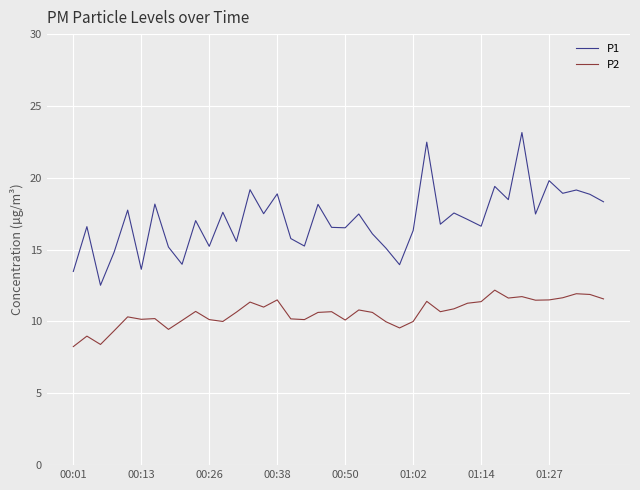

What is the difference between the maximum and minimum values in the P1 series?

10.6